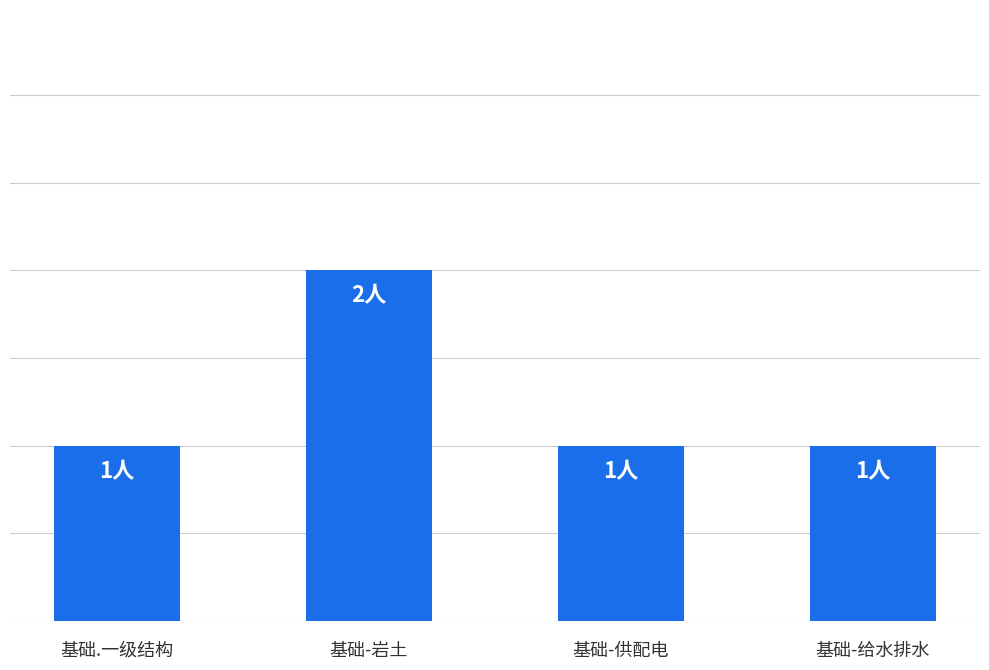

List the labels in order of value, largest first.

基础-岩土, 基础.一级结构, 基础-供配电, 基础-给水排水